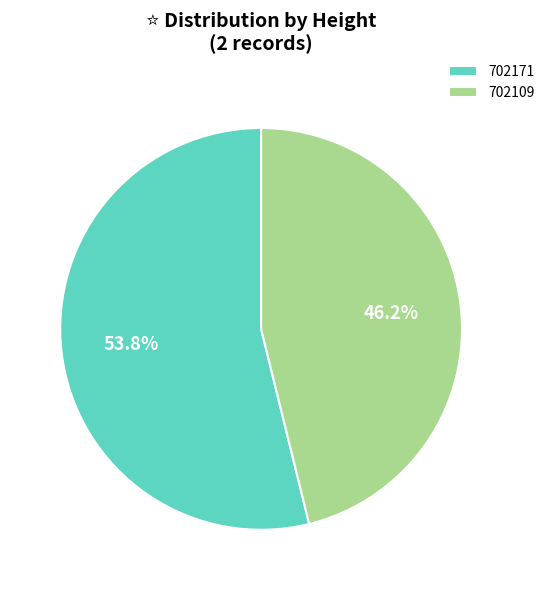

Is it true that 702109 is 46% of the pie?

True